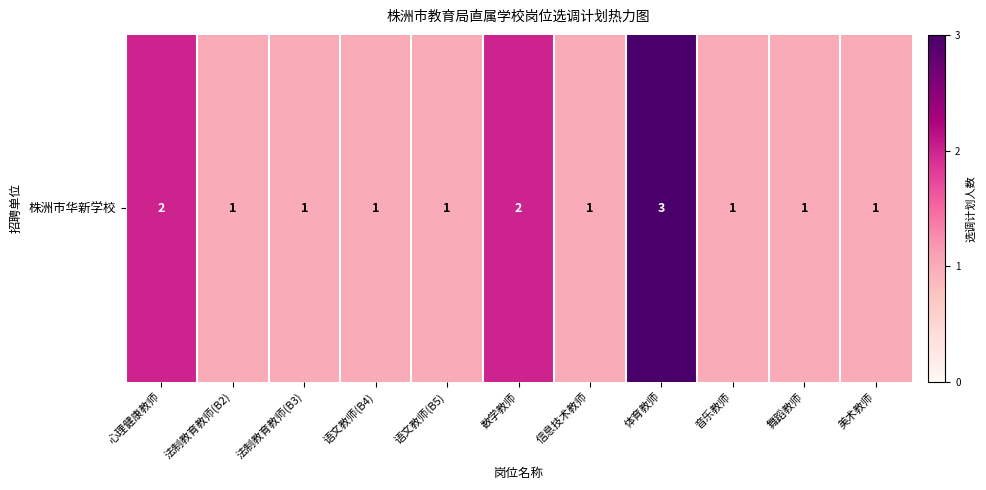

How many values exceed 1?

3